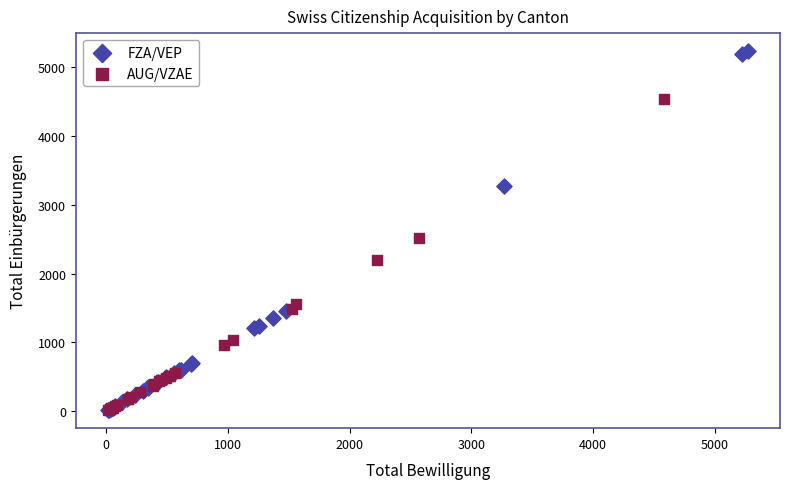

Which series contains the highest Y value?

FZA/VEP